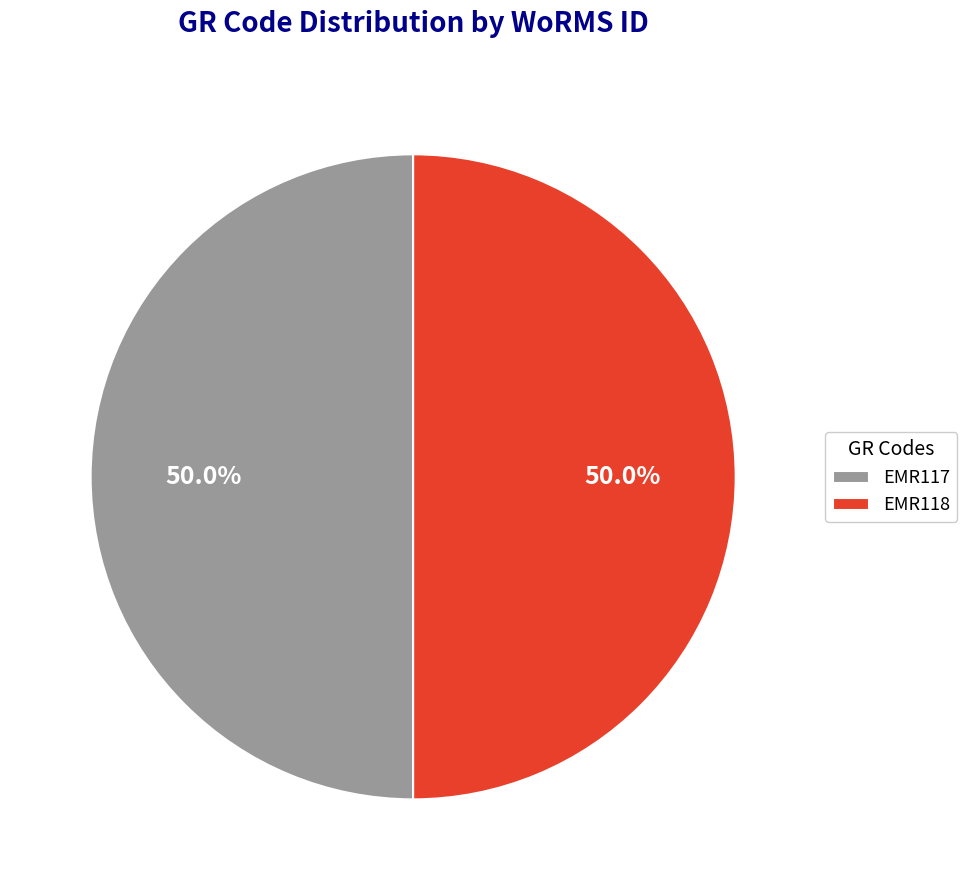

Do EMR118 and EMR117 together represent more than half of the pie?

Yes